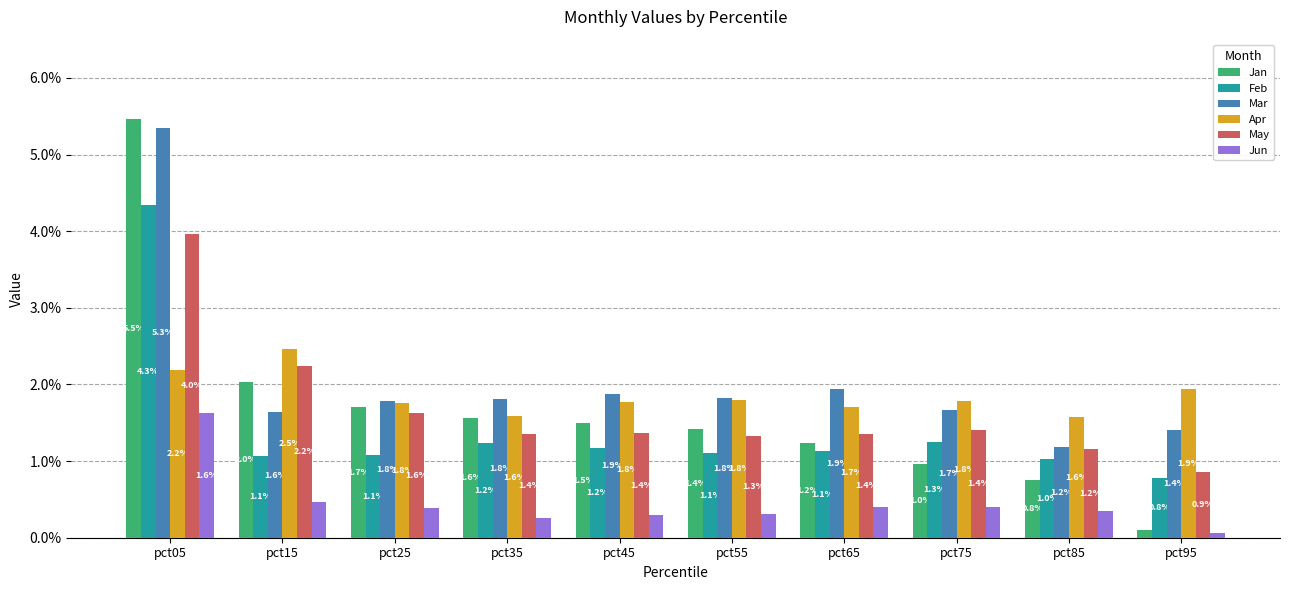

Which series changed the most between pct15 and pct85?

Jan